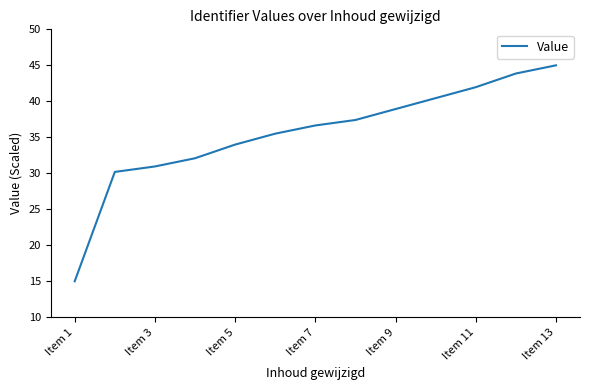

True or false: there are more than 1 points higher than both neighbors.

False